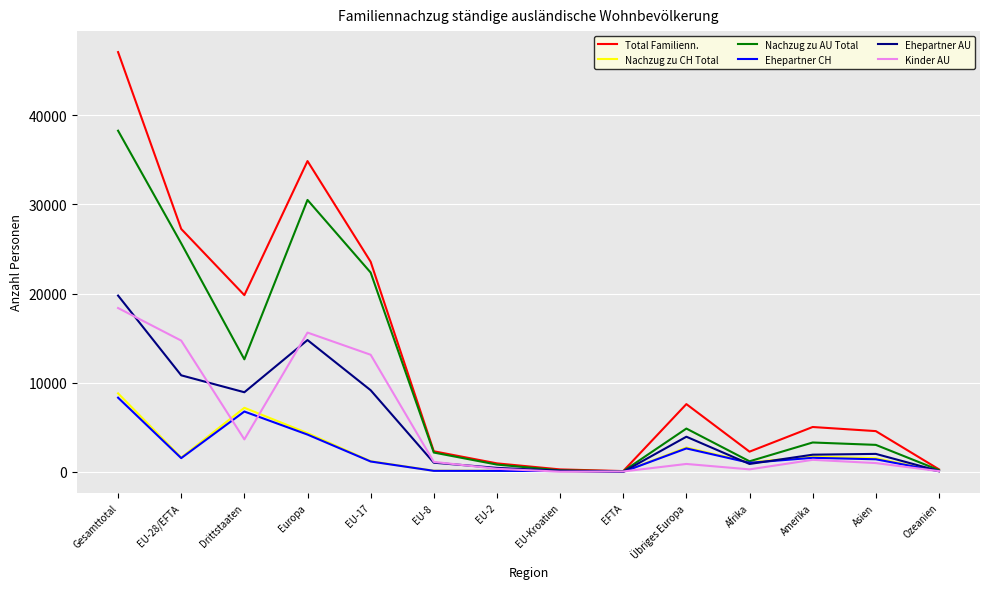

Which series has the largest total across all categories?

Total Familienn.